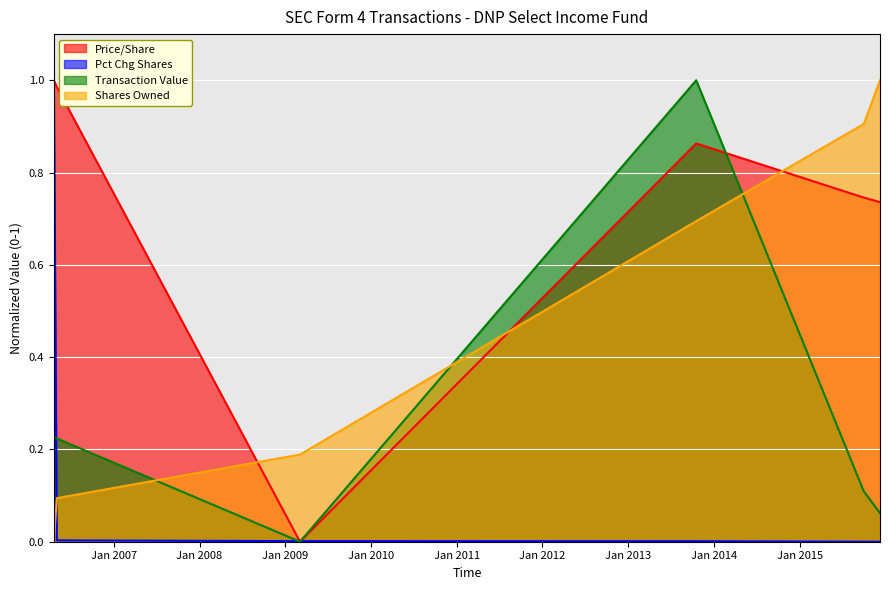

What is the difference between the maximum and minimum values in the transactionPricePerShare series?

1.0